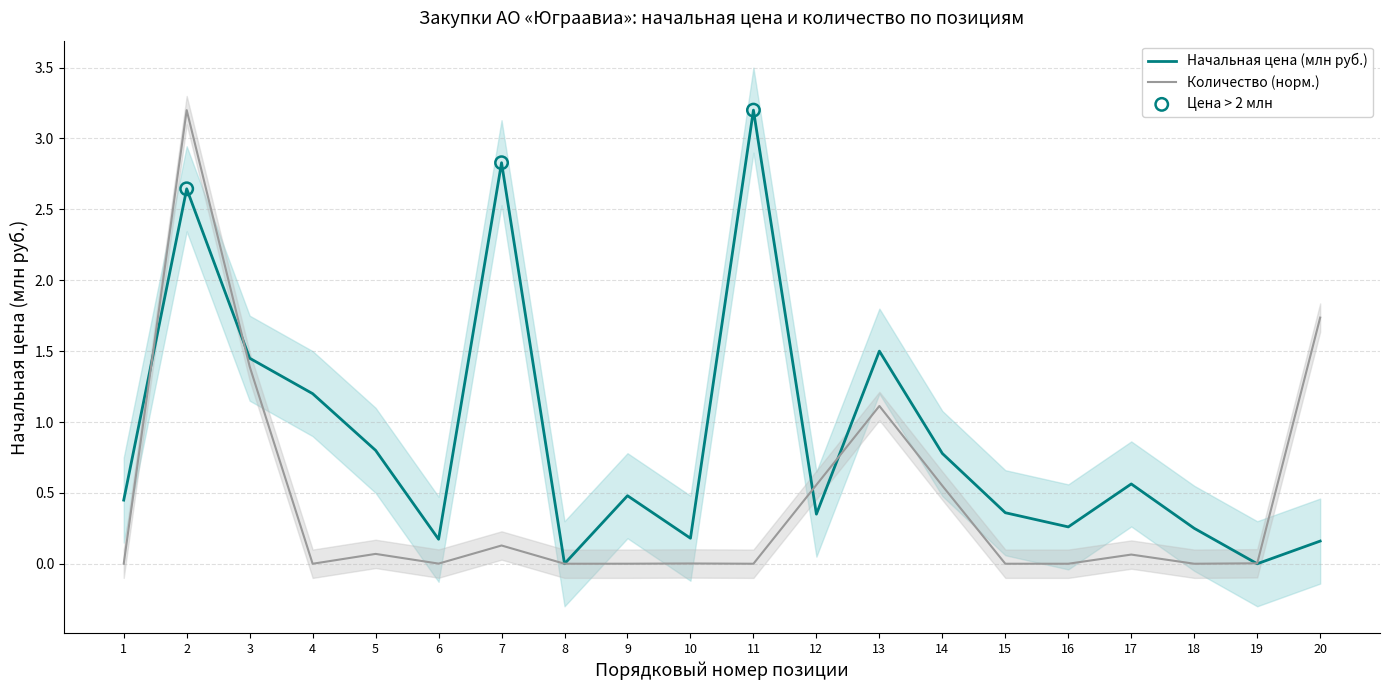

Which series reaches the maximum Y coordinate?

Начальная цена (млн руб.)